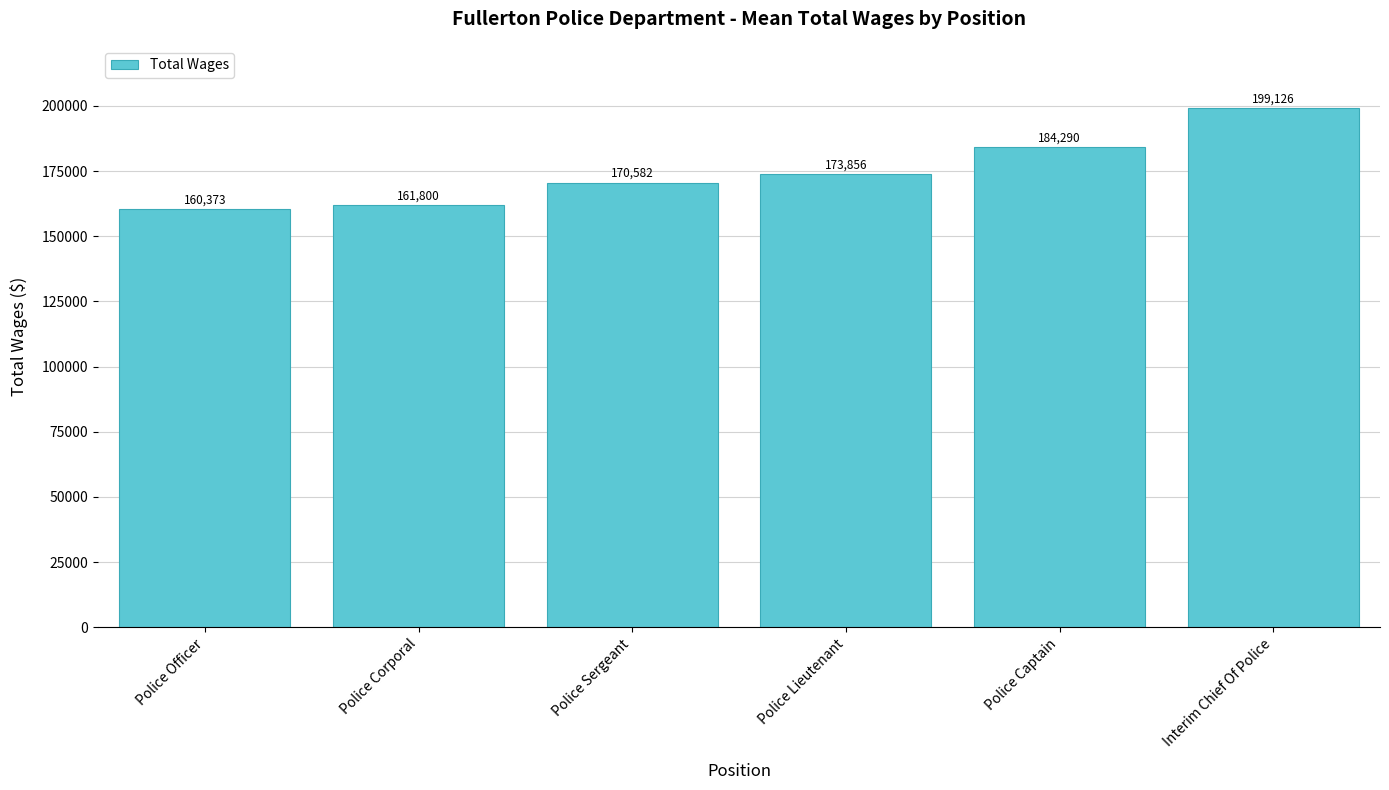

Between Police Officer and Police Captain, which is larger?

Police Captain